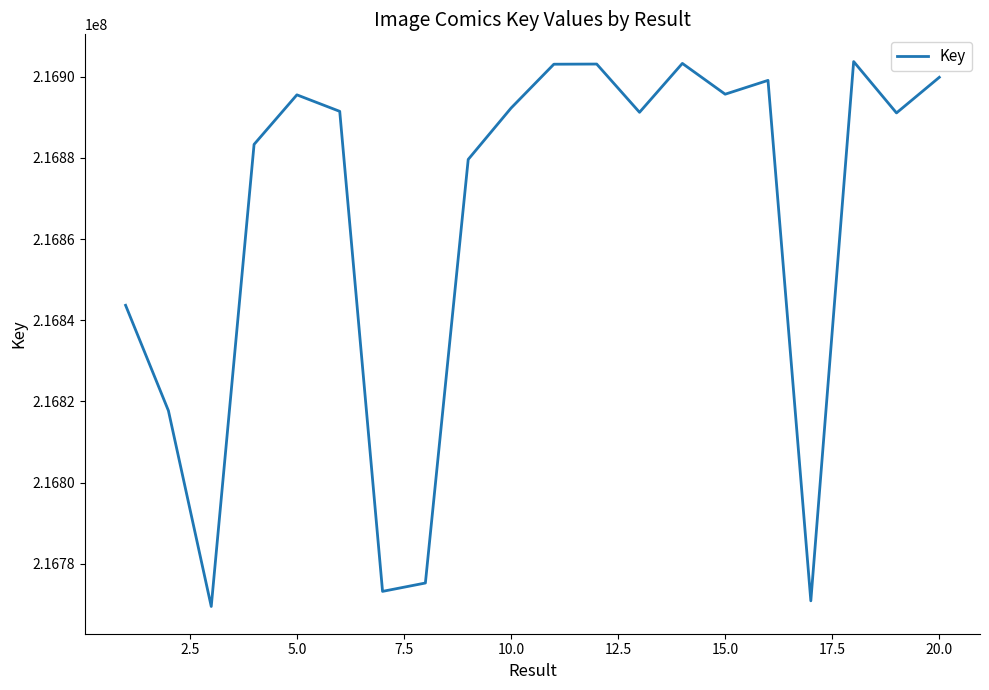

What is the maximum value shown in the chart?

216903689